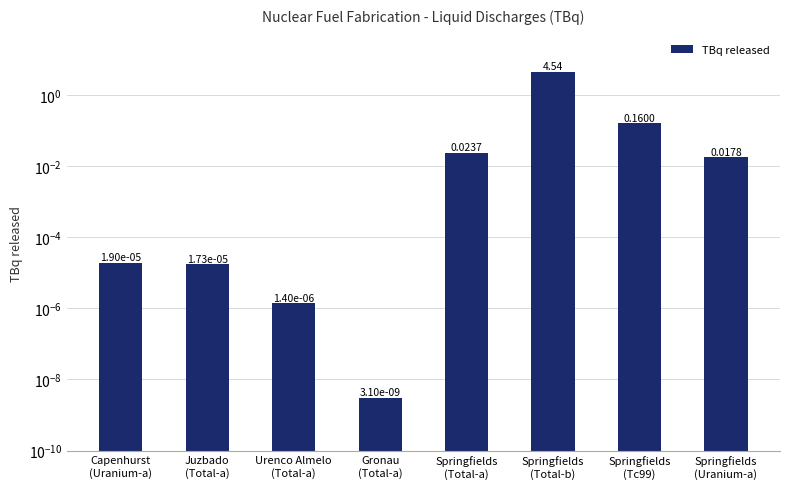

Between Springfields
(Uranium-a) and Urenco Almelo
(Total-a), which is larger?

Springfields
(Uranium-a)